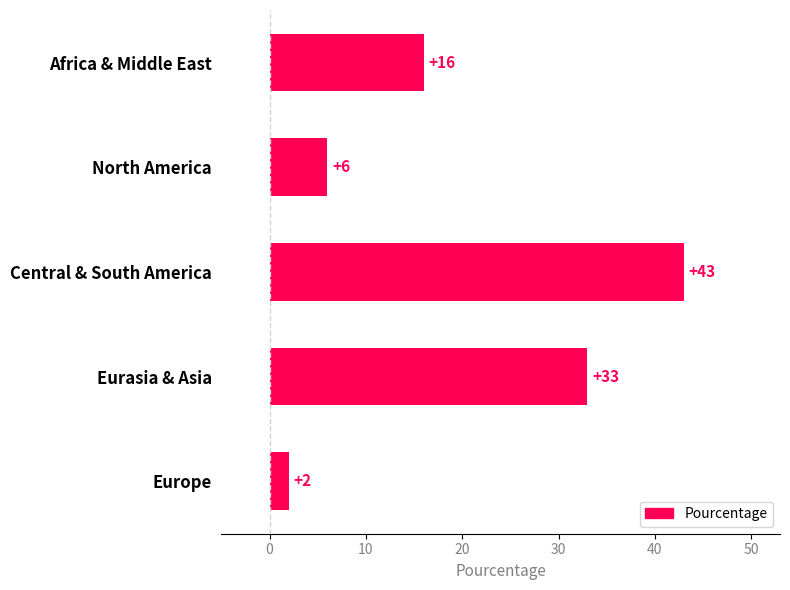

Reading bottom to top, what are all the values shown in this chart?

2	33	43	6	16